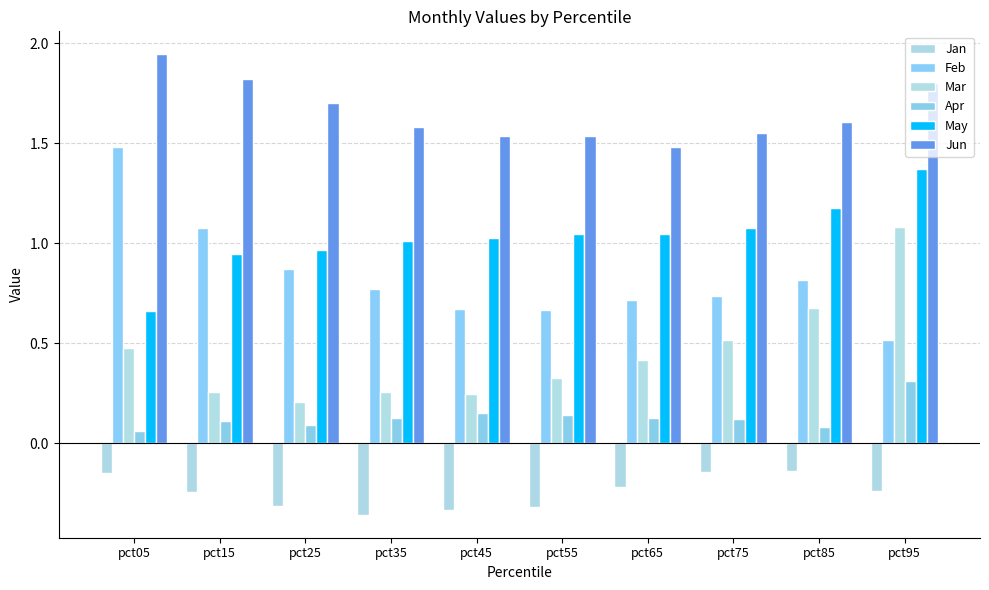

How many bars are there in total?

60